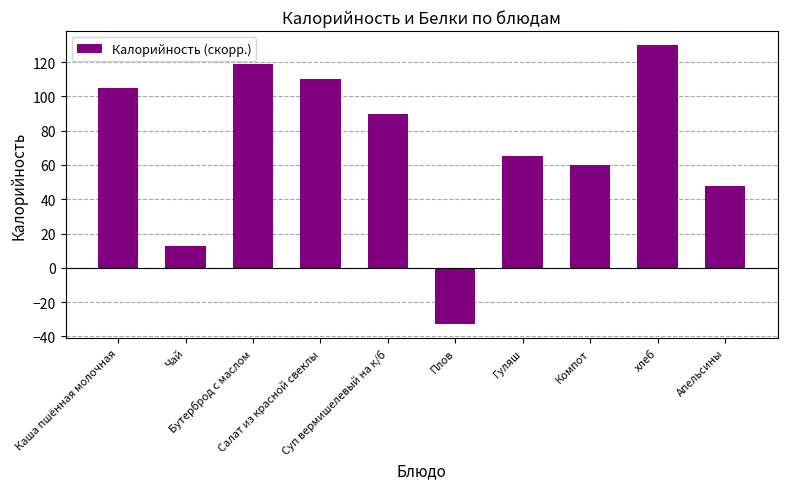

Reading right to left, what are all the values shown in this chart?

Апельсины=48	хлеб=130	Компот=60	Гуляш=65	Плов=-33	Суп вермишелевый на к/б=90	Салат из красной свеклы=110	Бутерброд с маслом=119	Чай=13	Каша пшённая молочная=105